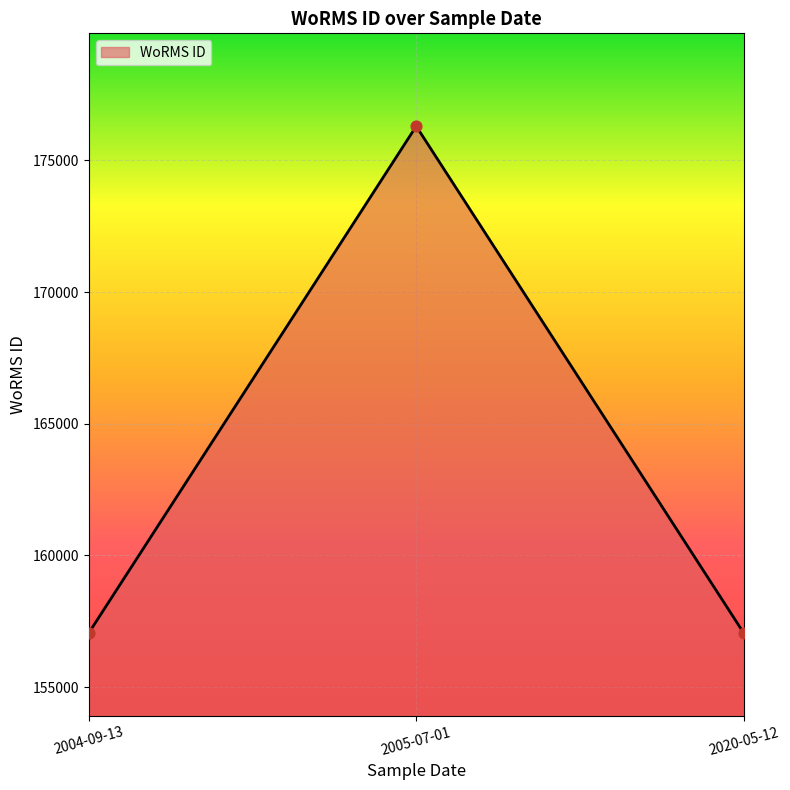

Approximately how many times larger is the value at 2004-09-13 compared to 2020-05-12?

1.0